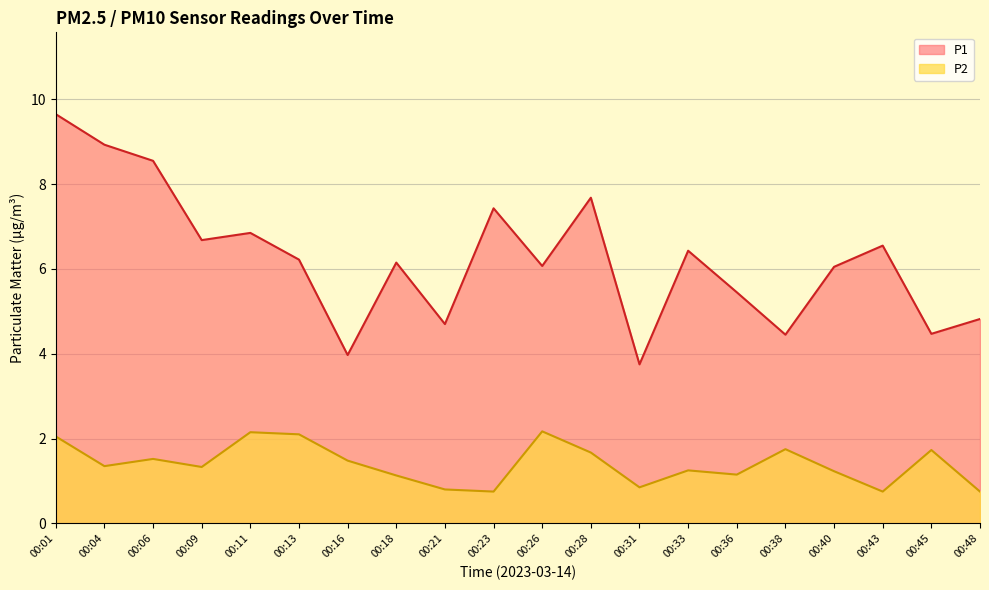

True or false: P1 has more than 0 points higher than both neighbors.

True